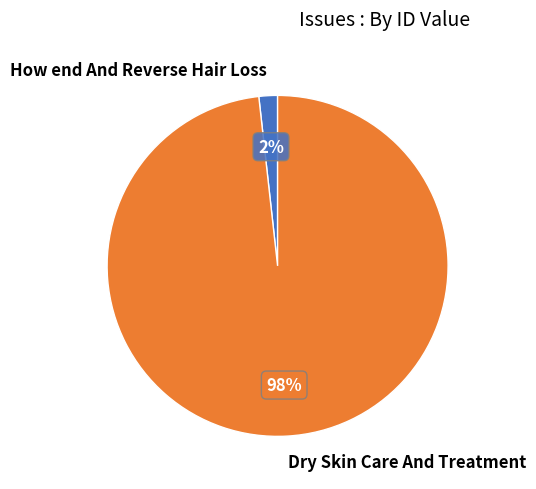

True or false: Dry Skin Care And Treatment accounts for 98% of the total.

True